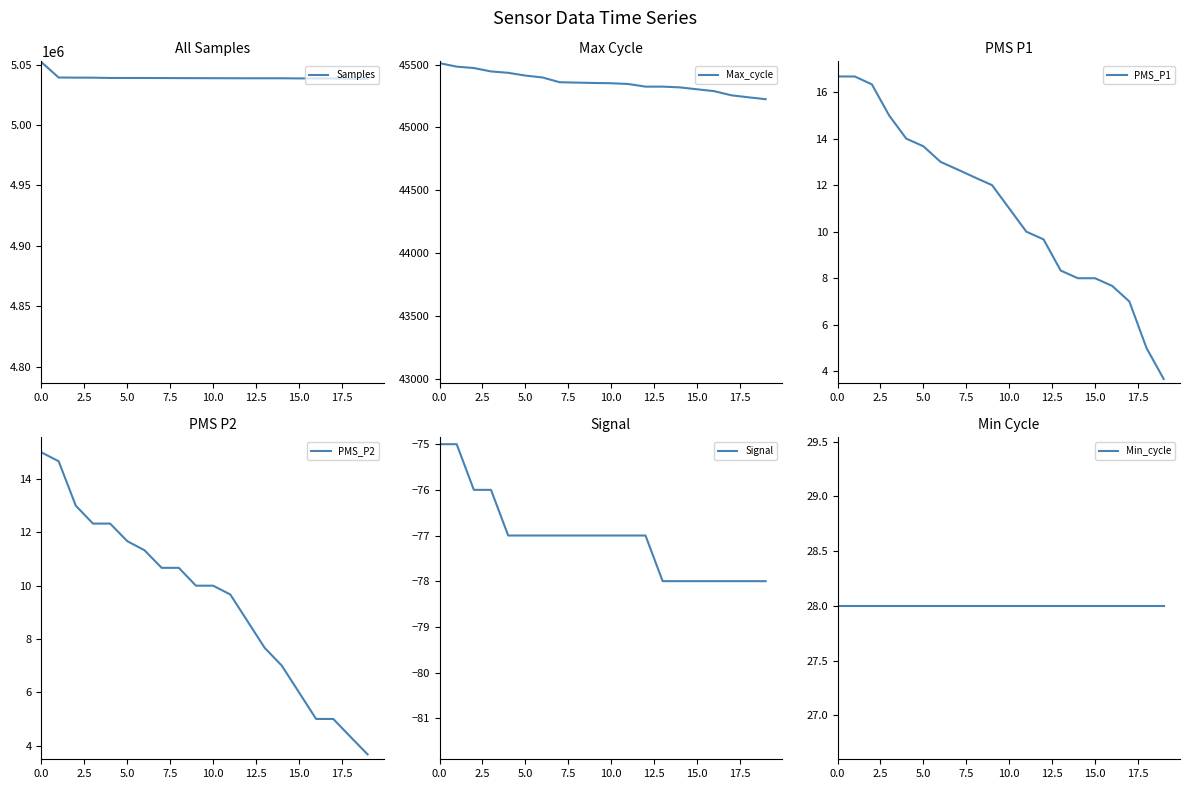

How many data points in PMS_P1 are above 12?

9